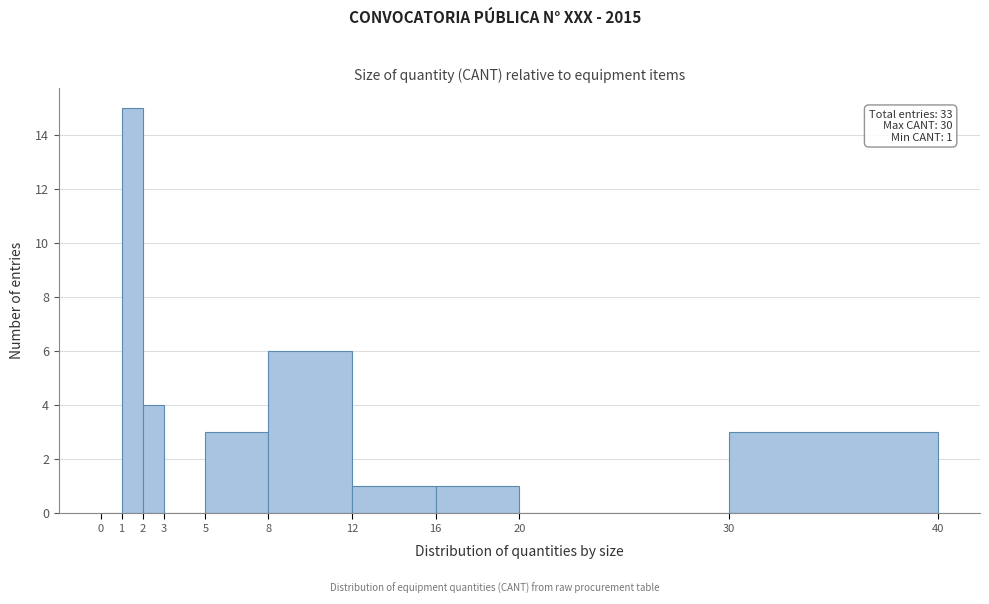

Over which range of the x-axis is the bar tallest?

1 to 2